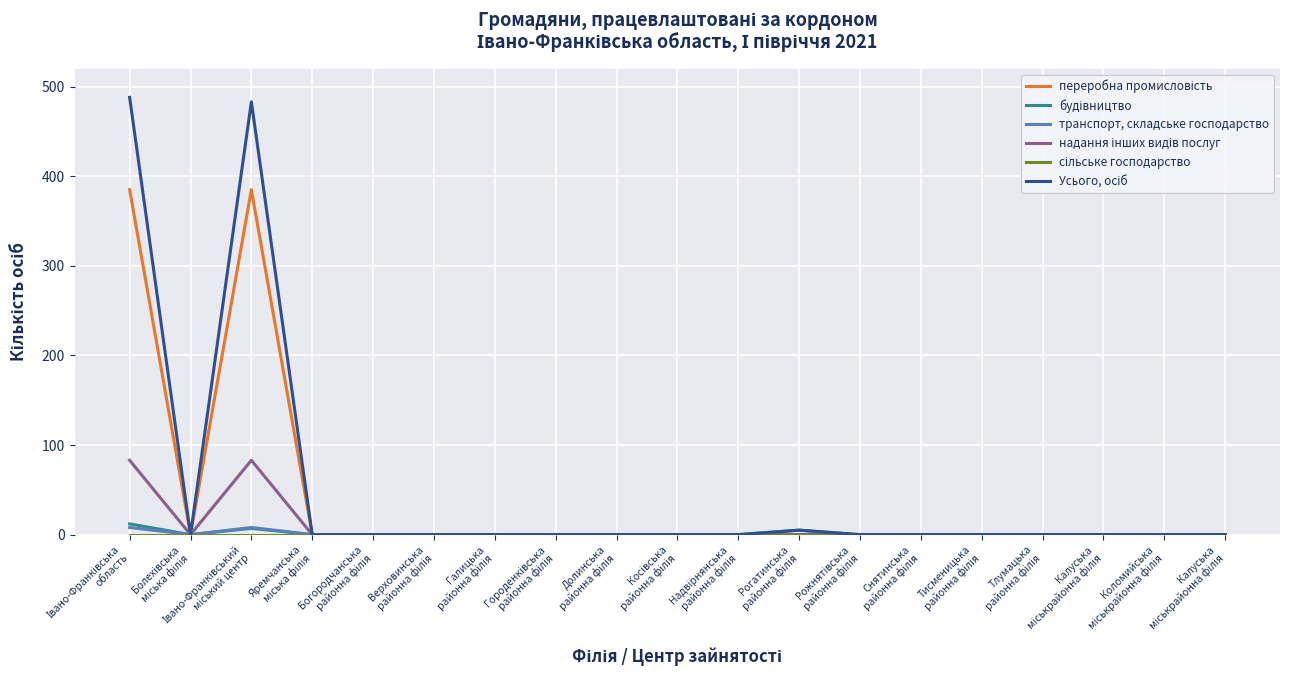

Does the chart display data point markers on the line(s)?

No